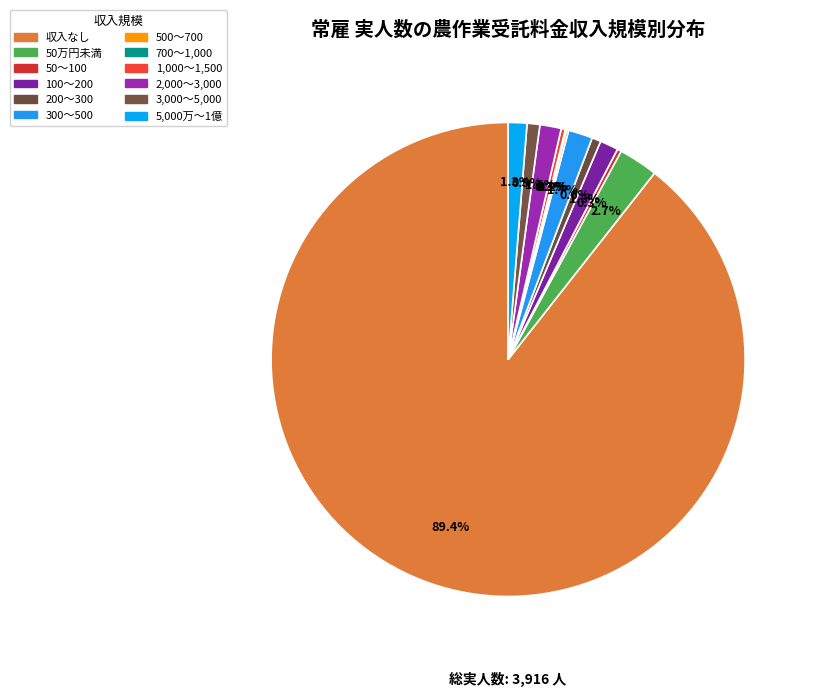

Between 2,000～3,000 and 100～200, which is larger?

2,000～3,000